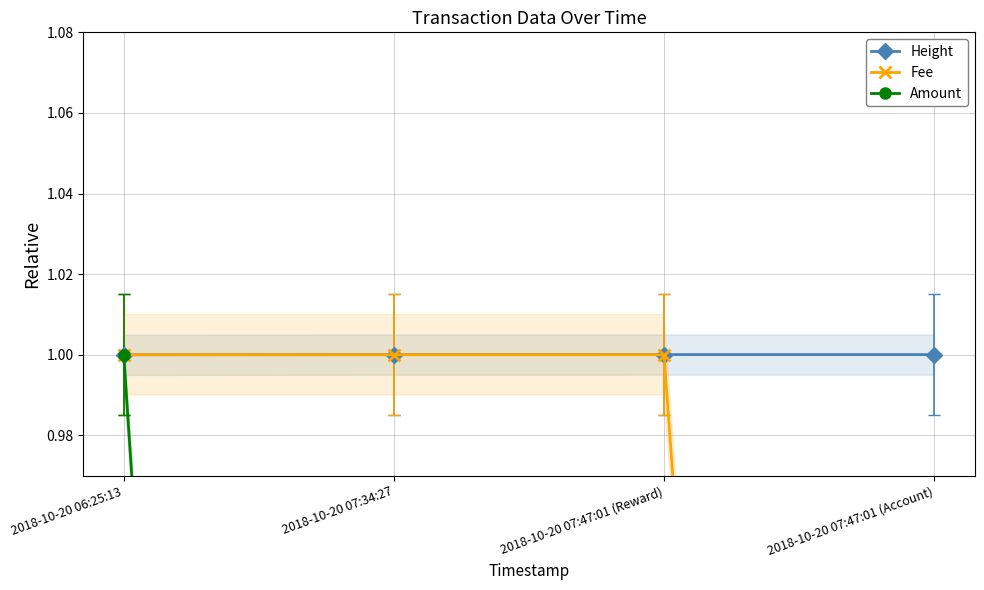

Reading left to right, extract all data points from this chart.

Height: 1.0	1.0	1.0	1.0
Fee: 1.0	1.0	1.0	0.1
Amount: 1.0	0.0	0.0	0.0